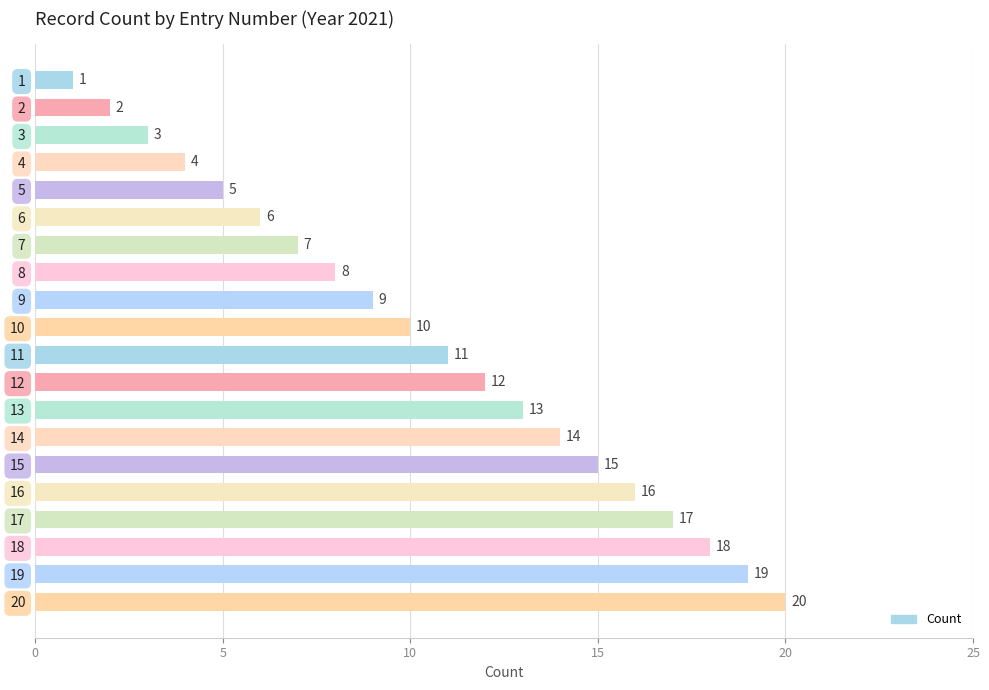

What is the value of the 17th bar from the top?

17